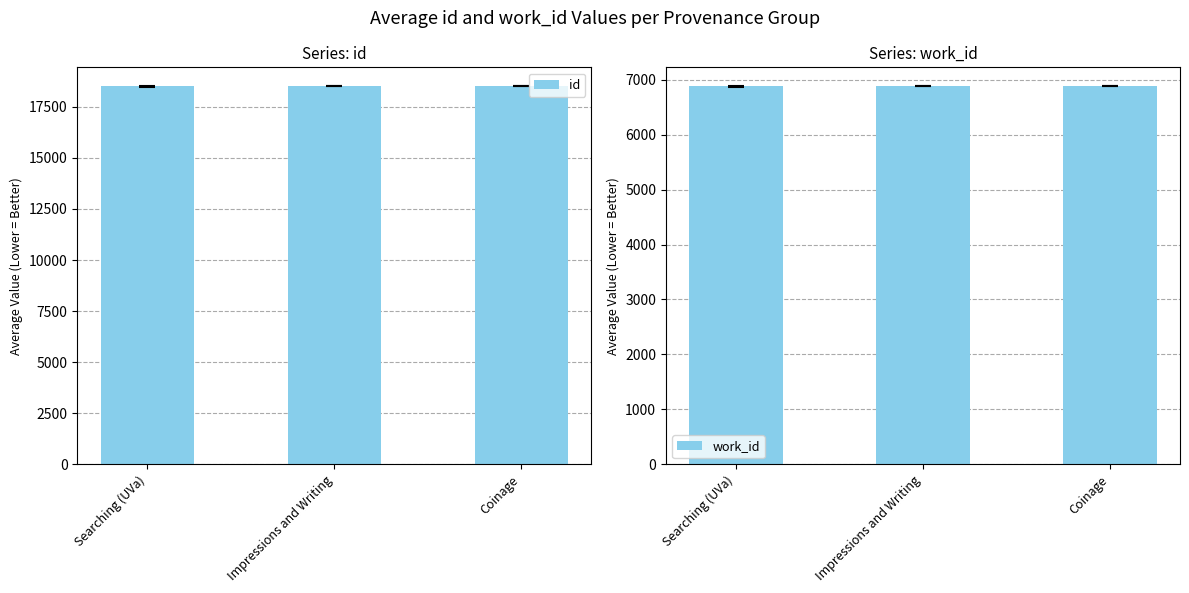

How many data points in id are above 18505?

1